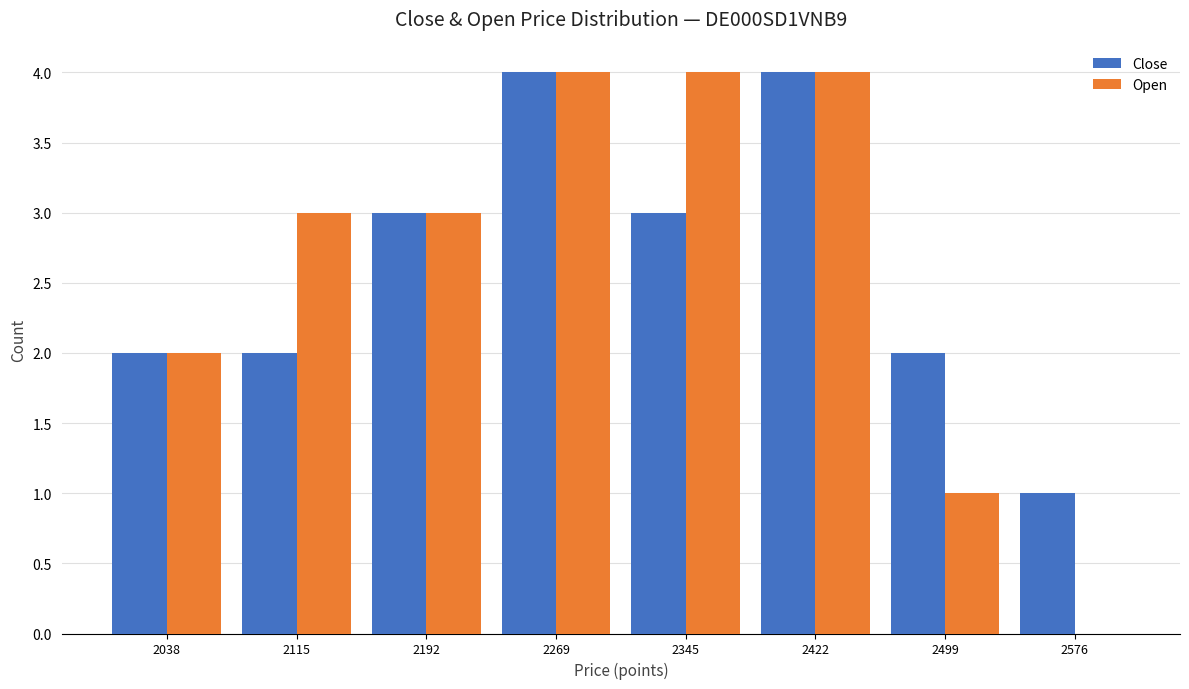

Reading left to right, list every range on the x-axis with the height of the bar of each series over it. Neither the bar edges nor the heights are printed on the chart, so give them approximately, as read against the axes.

2000 to 2080: Close=2	Open=2
2080 to 2150: Close=2	Open=3
2150 to 2230: Close=3	Open=3
2230 to 2310: Close=4	Open=4
2310 to 2380: Close=3	Open=4
2380 to 2460: Close=4	Open=4
2460 to 2540: Close=2	Open=1
2540 to 2620: Close=1	Open=0